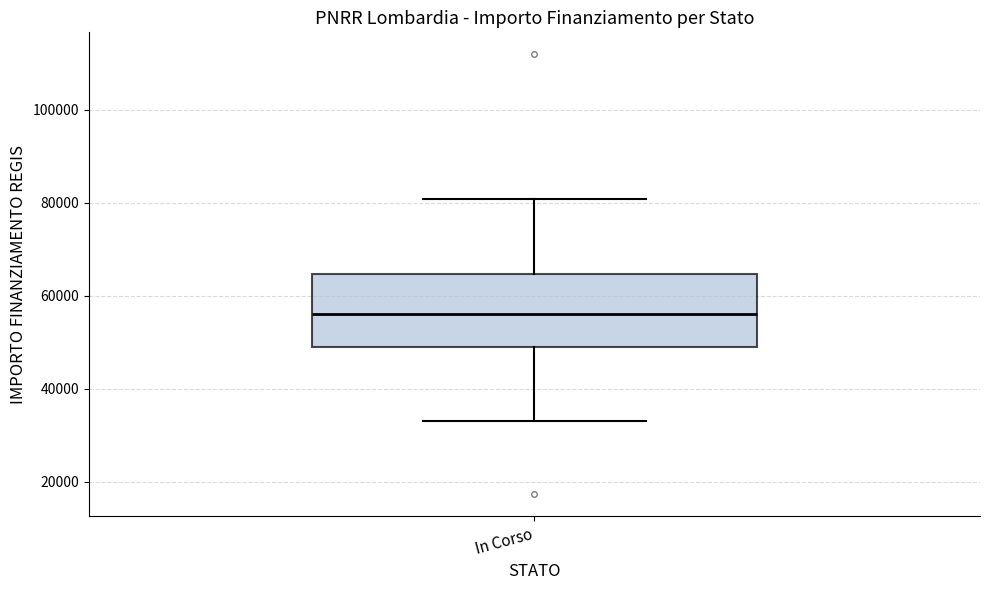

Transcribe this box plot: give where the median line is, the range the box spans, and where the two whiskers end, as read against the y-axis. The values are not printed on the chart, so give them approximately, as read against the axis.

median 56000, box 50000 to 64000, whiskers 32000 to 80000